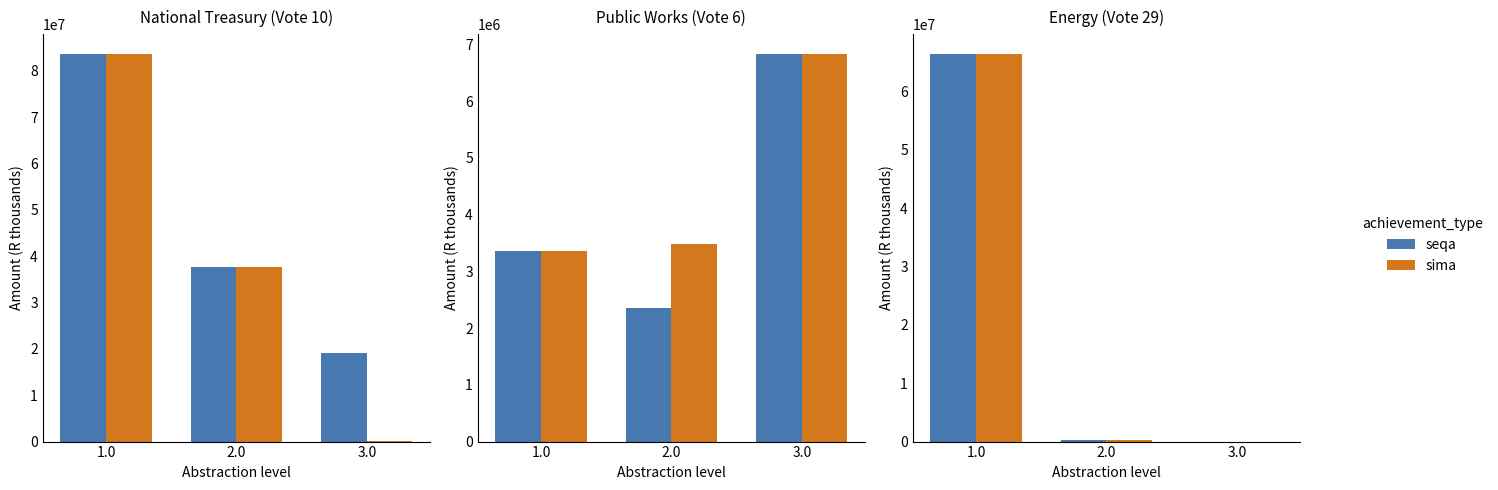

Which category has the highest value in the sima series?

1.0